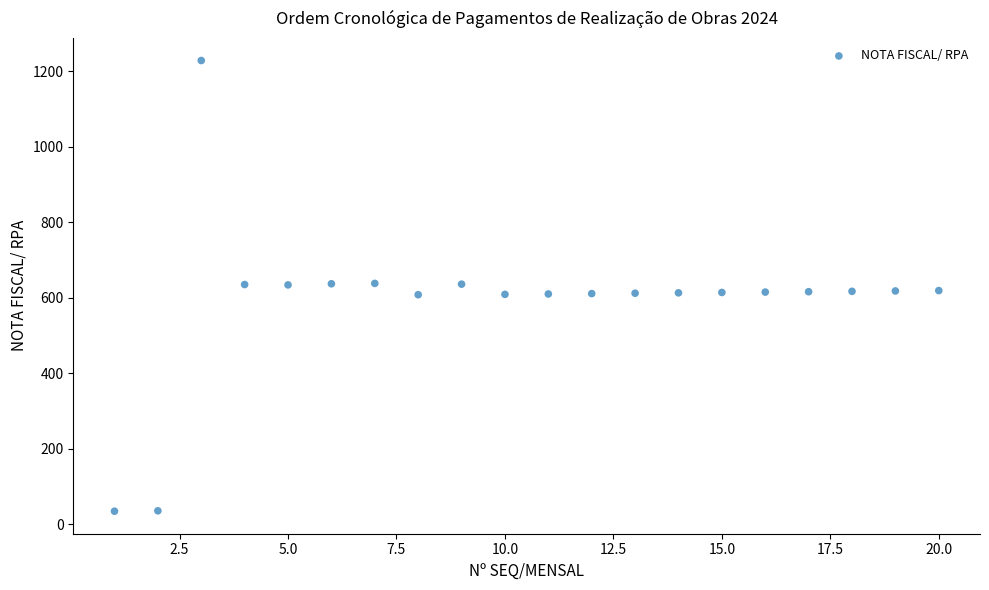

What is the range of Y values (max minus min)?

1193